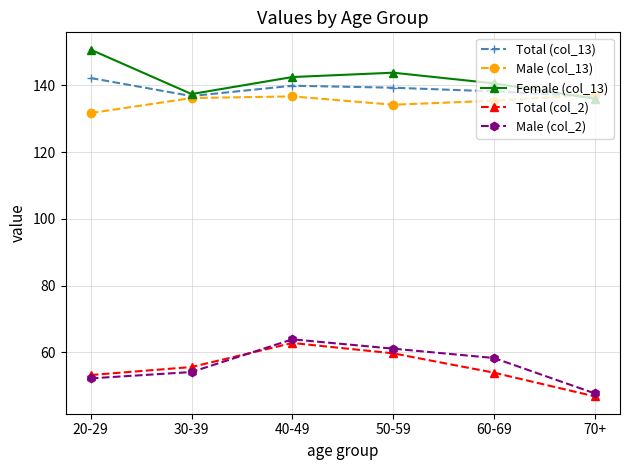

Which series changed the most between 40-49 and 60-69?

Total (col_2)